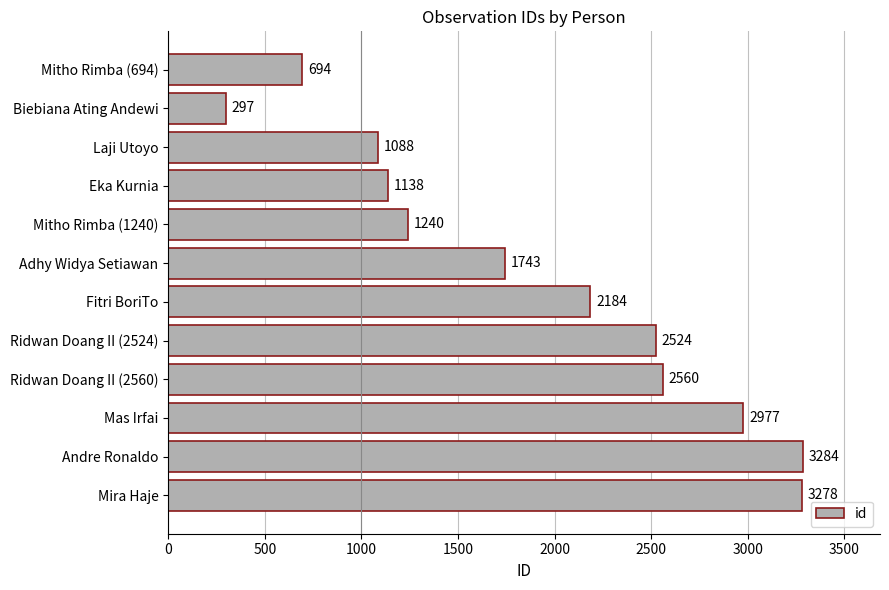

The chart shows a value of 3459 at Ridwan Doang II (2560). True or false?

False